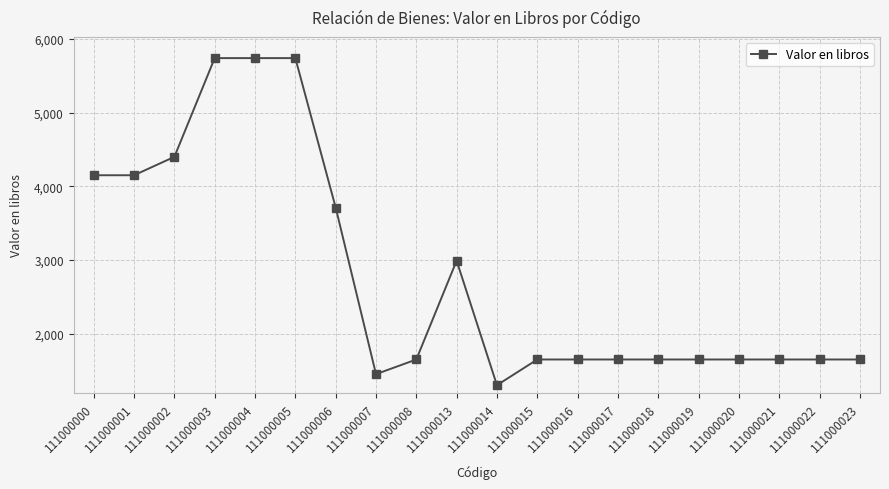

Which label corresponds to the smallest value in the chart?

111000014